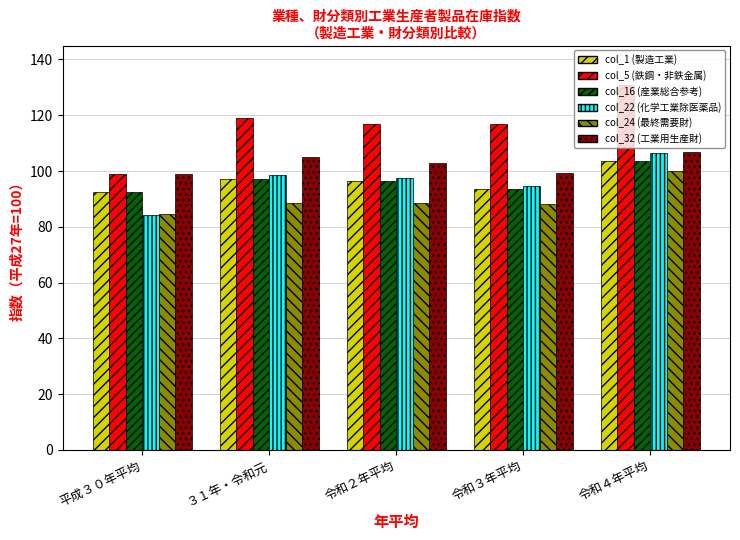

How many bars are there in each group?

6